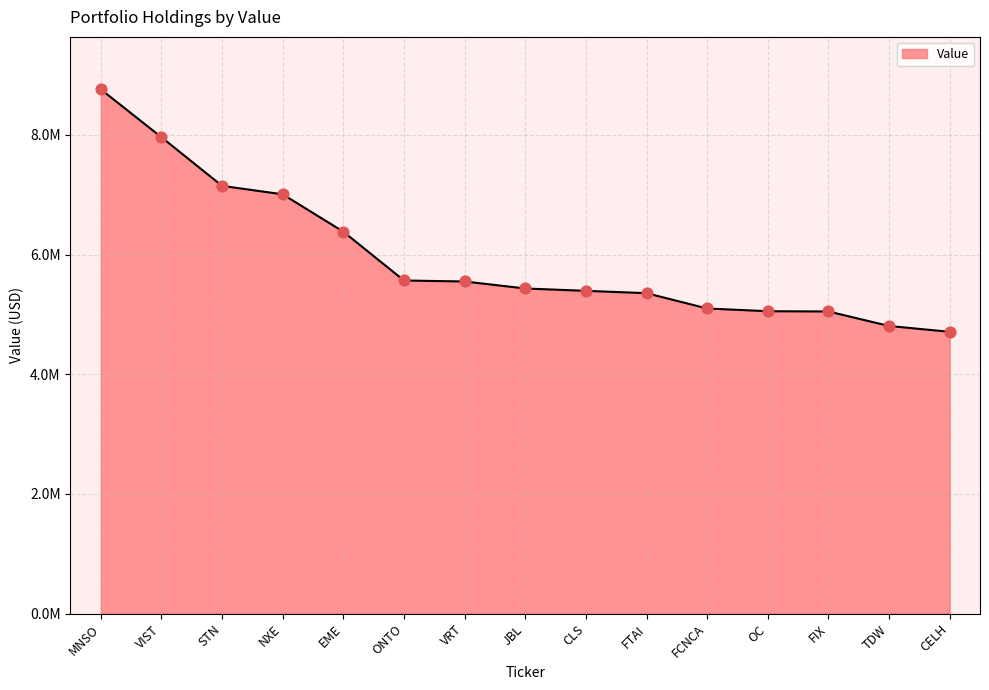

Between CELH and VRT, which is larger?

VRT